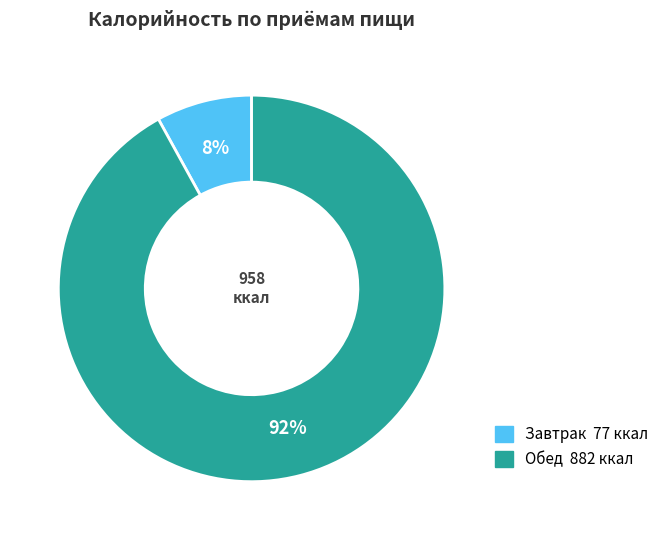

Does Обед account for over 50% of the chart?

Yes